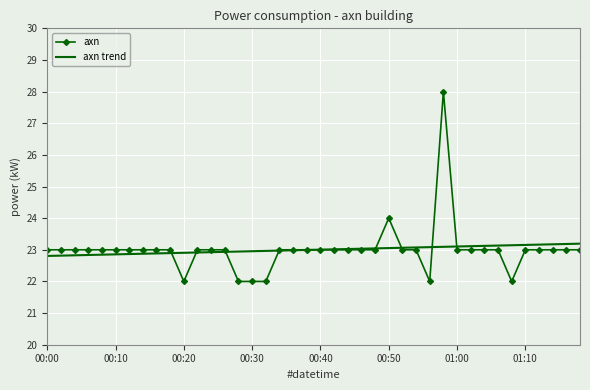

Which series has the widest spread of values?

axn